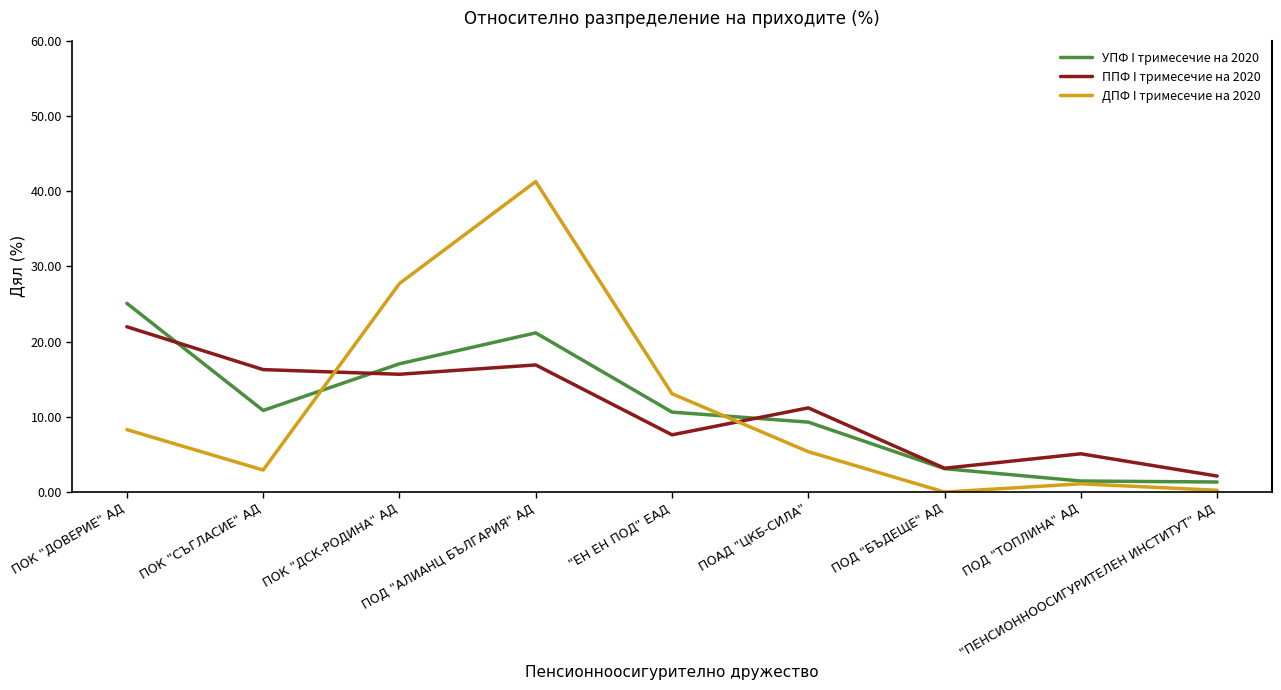

What is the total value across all series at ПОАД "ЦКБ-СИЛА"?

25.9